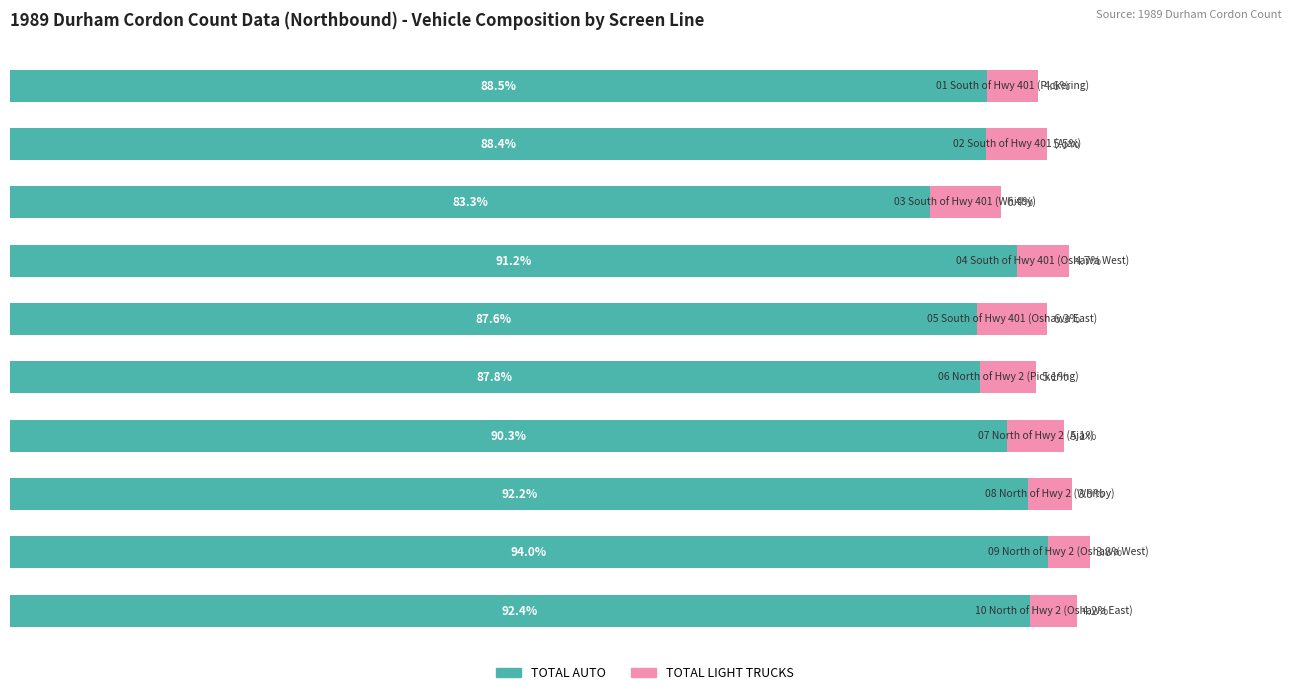

Reading left to right, extract all data points from this chart.

TOTAL AUTO: 88.5	88.4	83.3	91.2	87.6	87.8	90.3	92.2	94.0	92.4
TOTAL LIGHT TRUCKS: 4.6	5.5	6.4	4.7	6.3	5.1	5.1	3.9	3.8	4.2